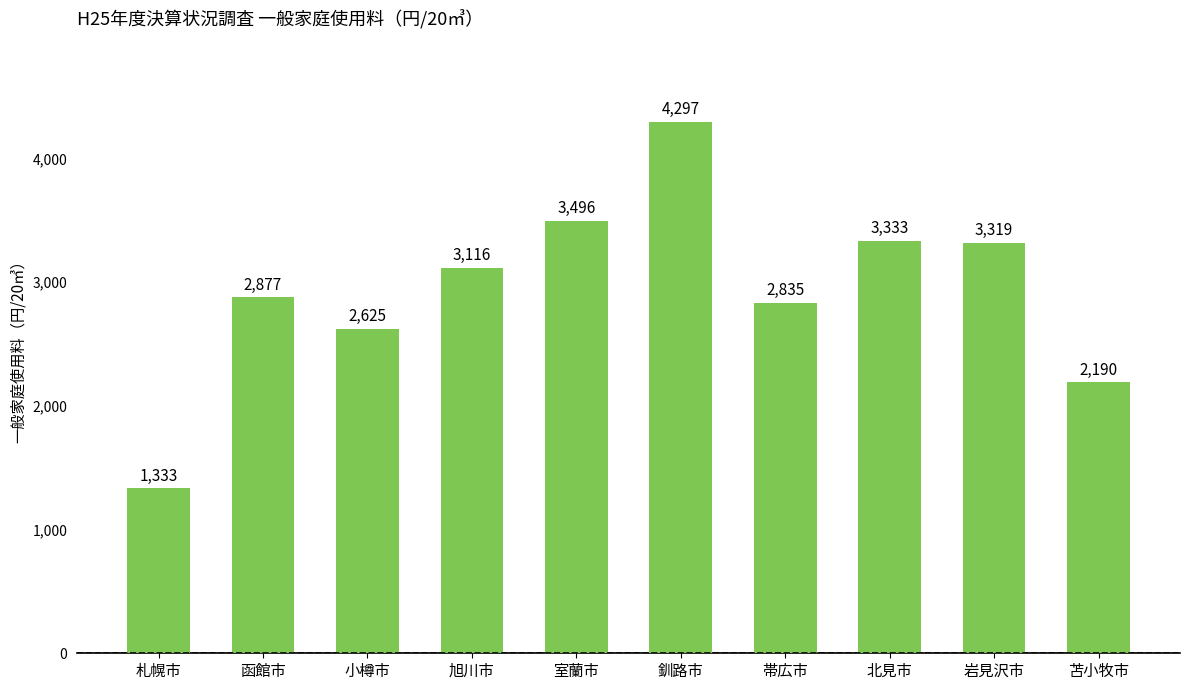

What is the difference between the maximum and minimum values?

2964